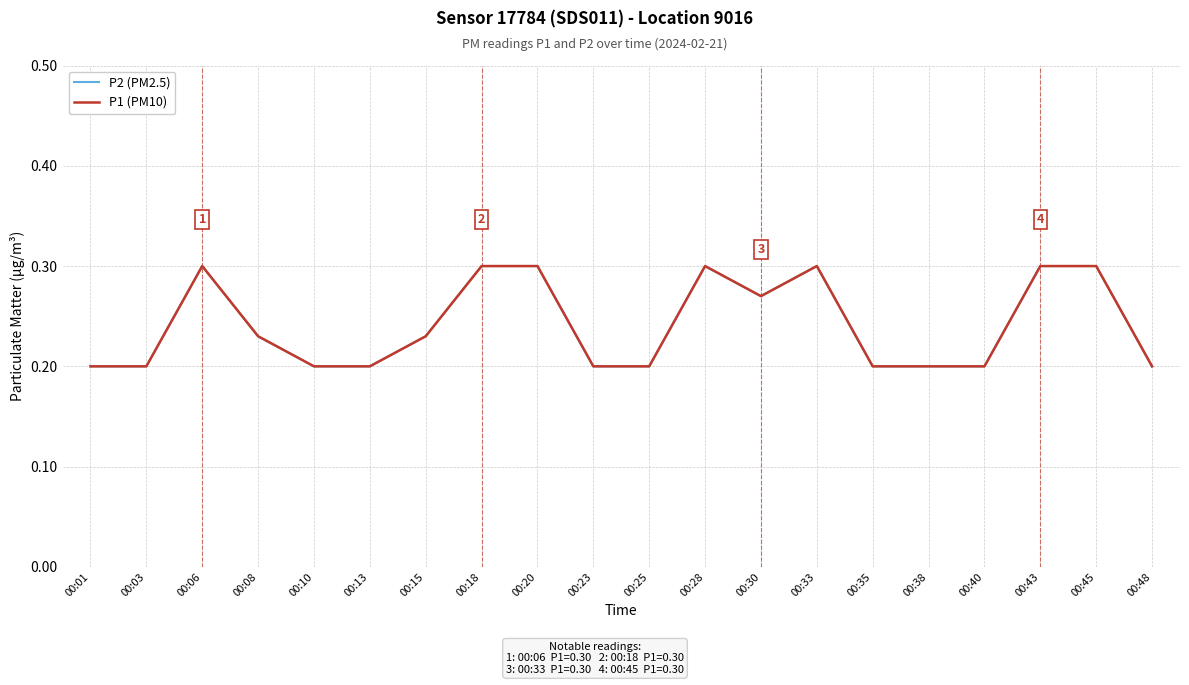

Is this an area chart (filled region under the line)?

No